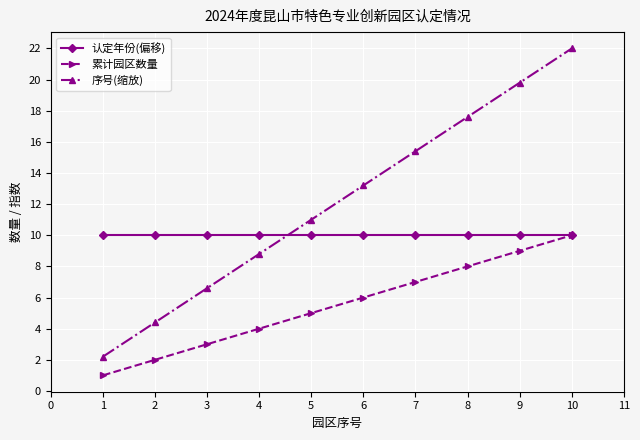

True or false: 累计园区数量 has more than 0 points higher than both neighbors.

False